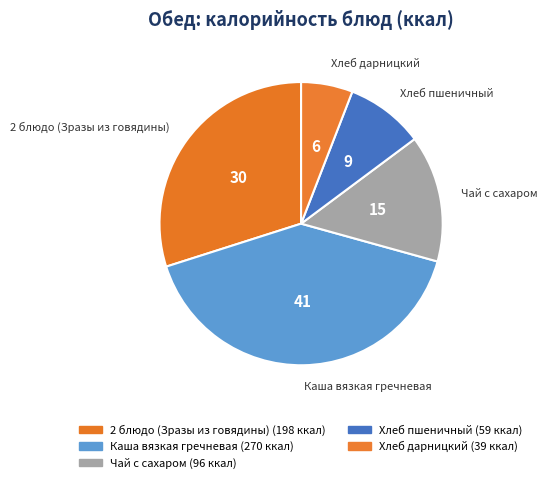

Approximately how many times larger is the value at Каша вязкая гречневая compared to Чай с сахаром?

2.8